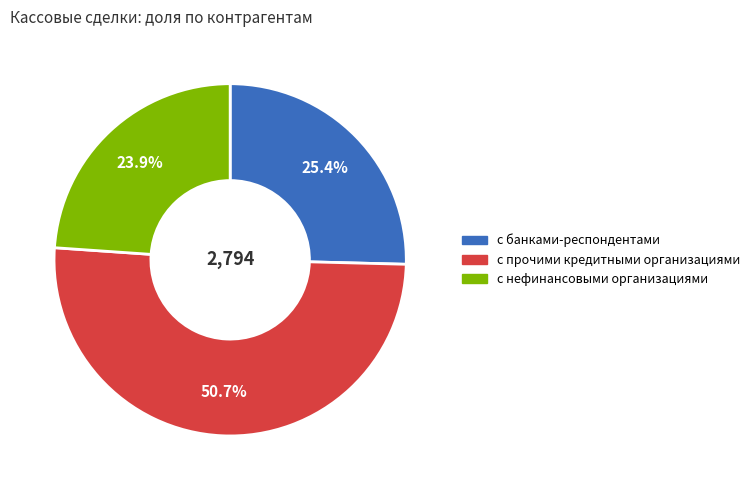

Approximately how many times larger is the value at с нефинансовыми организациями compared to с прочими кредитными организациями?

0.5